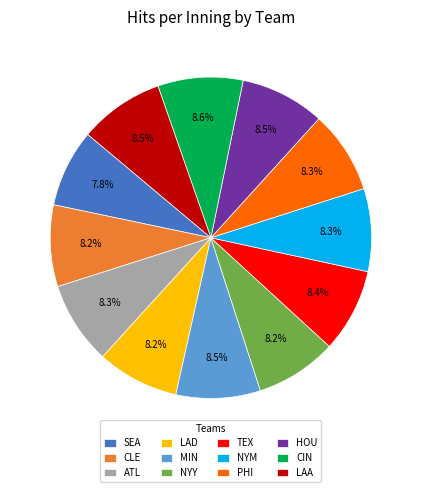

How many slices are in this pie chart?

12